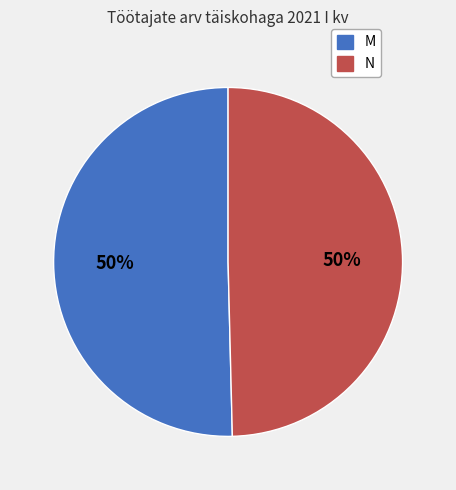

How many segments does this pie chart have?

2